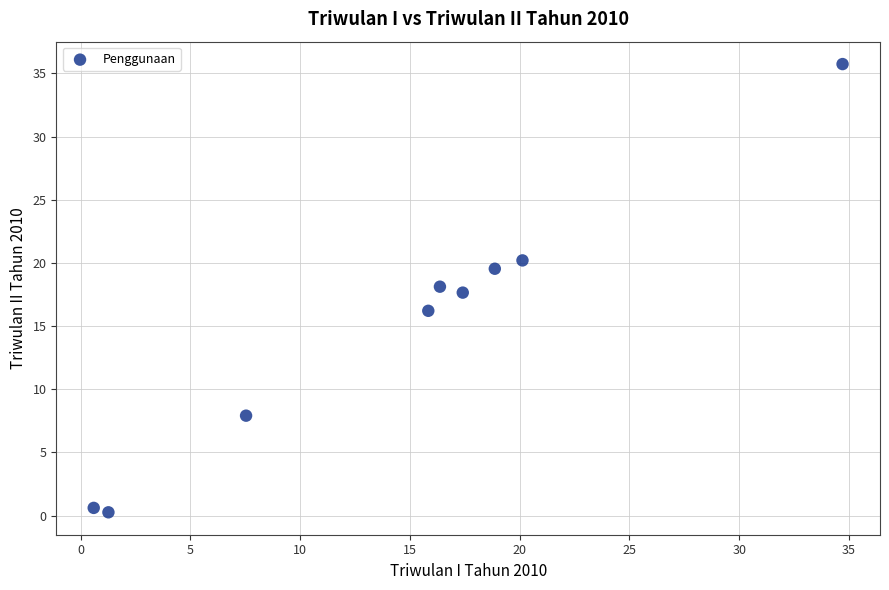

What is the range of Y values (max minus min)?

35.5